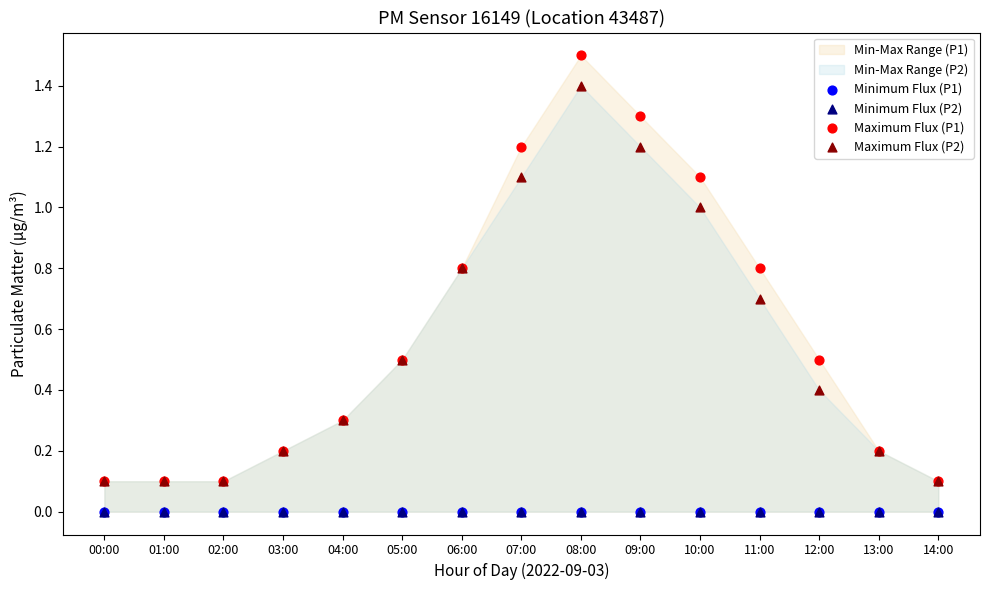

Which series contains the lowest Y value?

Minimum Flux (P1)